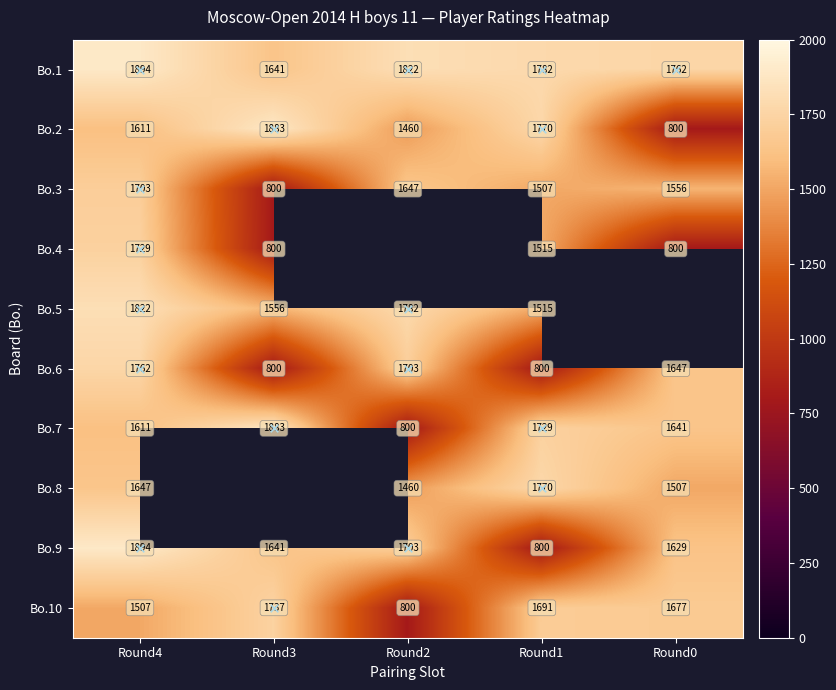

Between Round3 and Round2, which series saw the biggest shift?

Bo.7